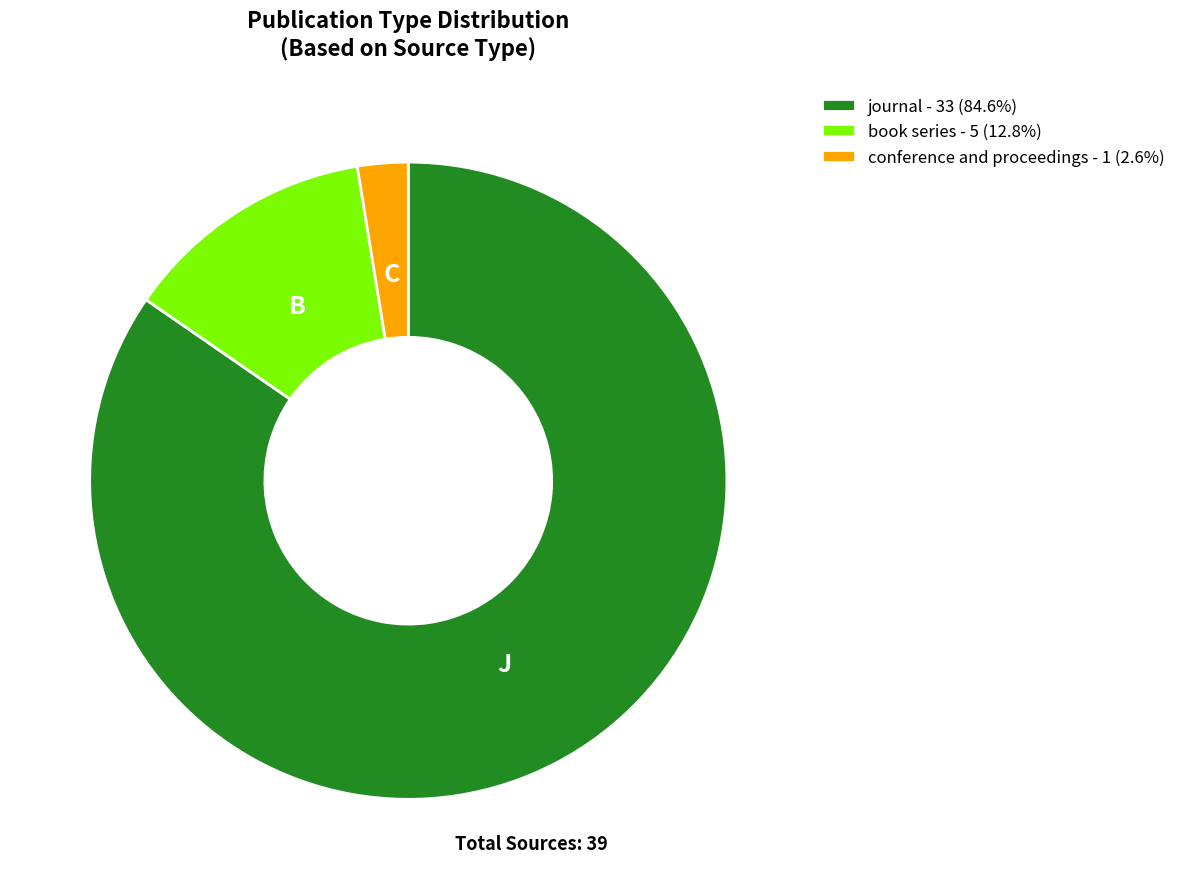

Rank the categories by value from lowest to highest.

conference and proceedings, book series, journal